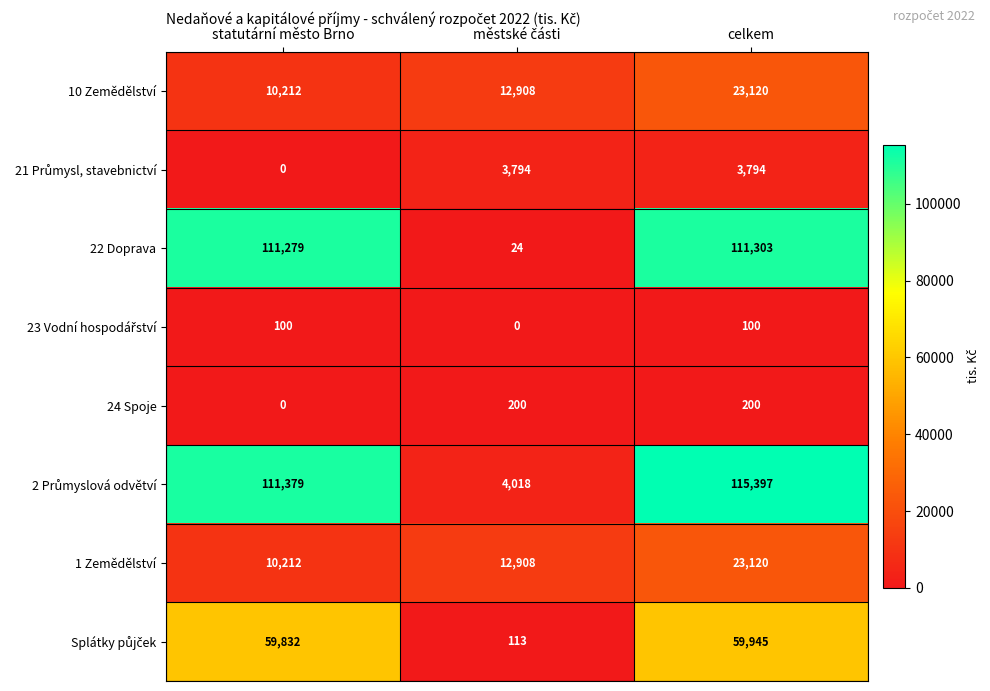

At how many categories does at least one series exceed 55709?

2